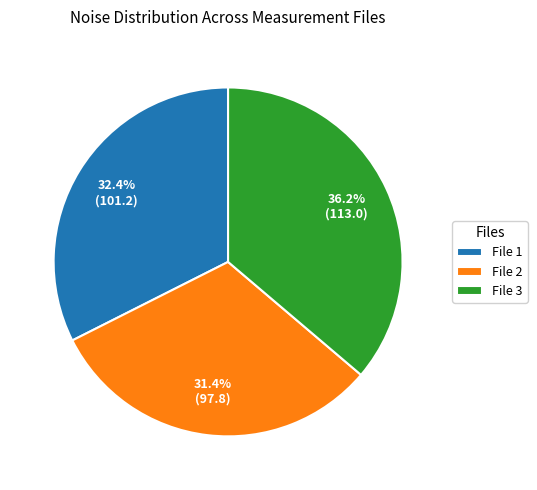

How many segments does this pie chart have?

3